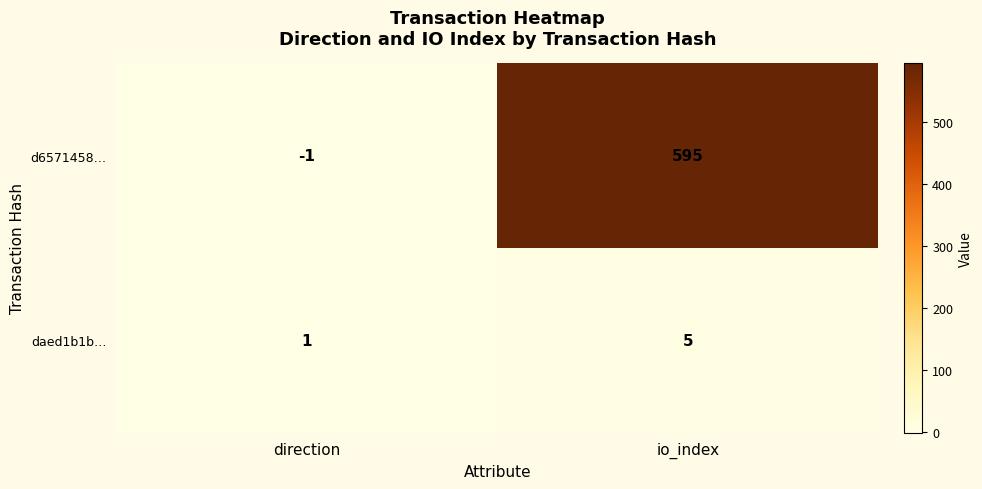

Which series has the largest total across all categories?

d6571458…